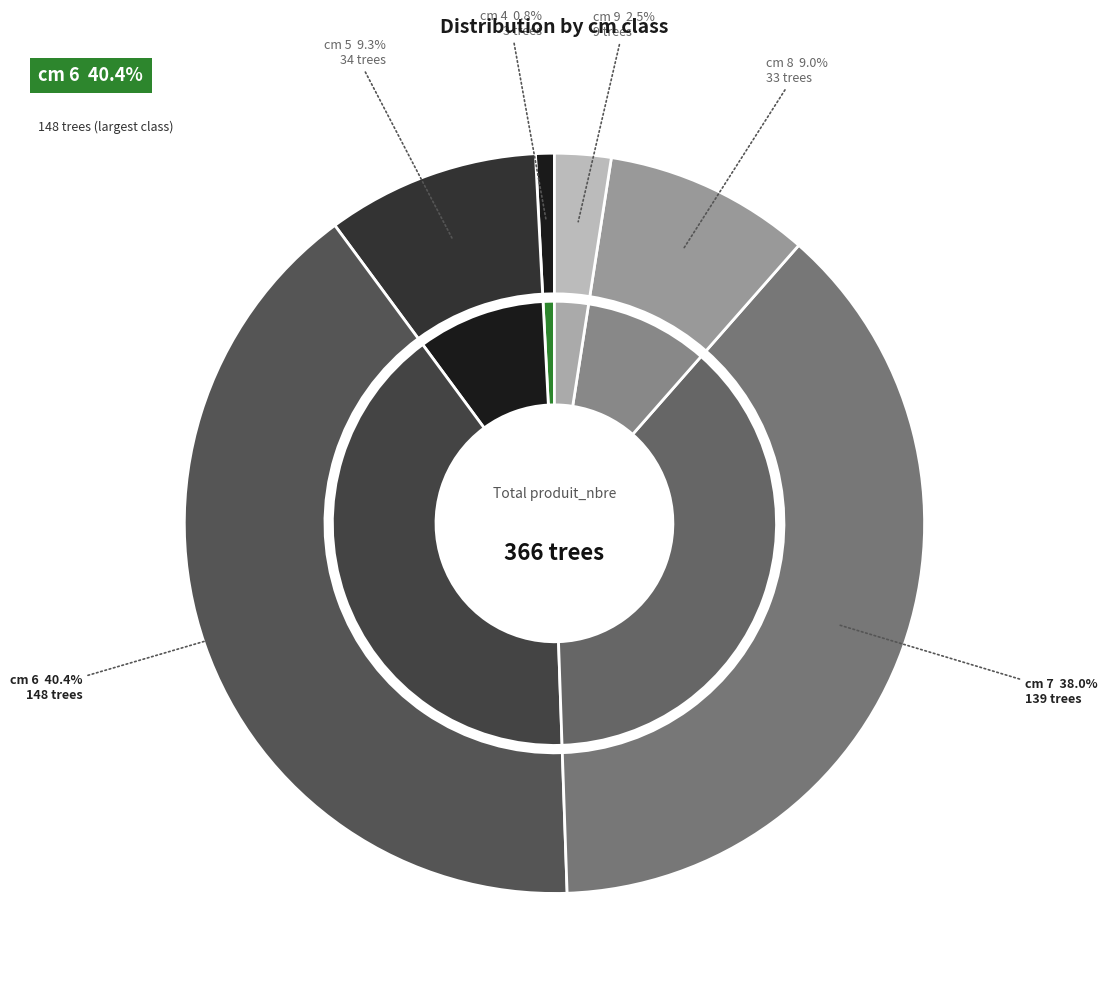

What is the smallest slice in the pie chart?

4